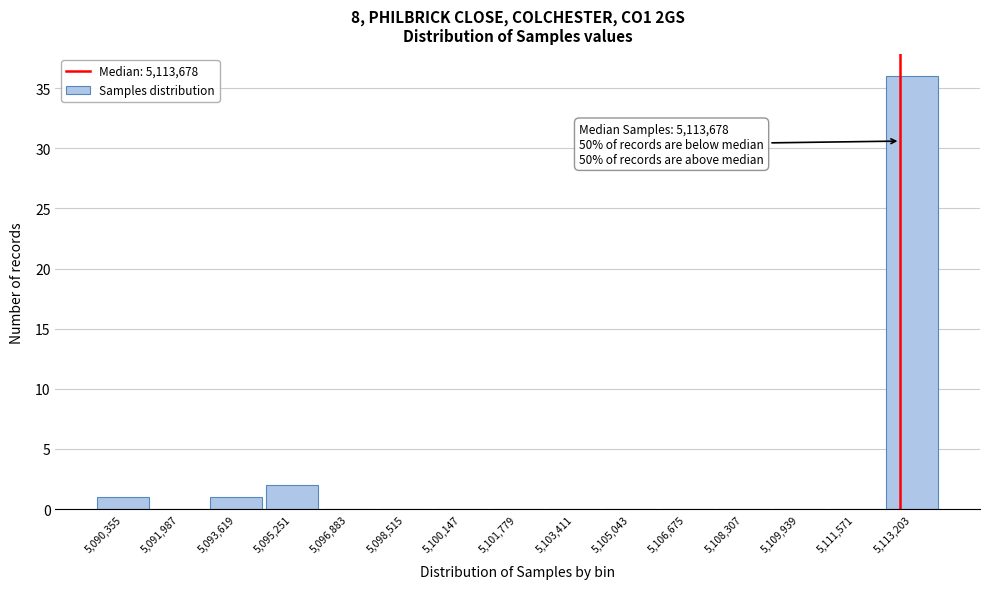

Reading left to right, extract all data points from this chart.

5,090,355=1	5,091,987=0	5,093,619=1	5,095,251=2	5,096,883=0	5,098,515=0	5,100,147=0	5,101,779=0	5,103,411=0	5,105,043=0	5,106,675=0	5,108,307=0	5,109,939=0	5,111,571=0	5,113,203=36